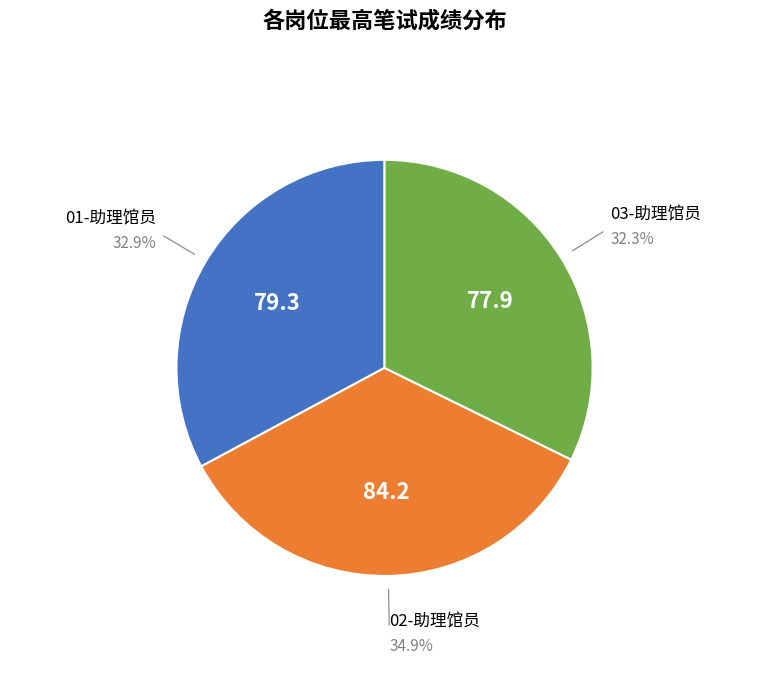

Is there a majority slice in this chart?

No